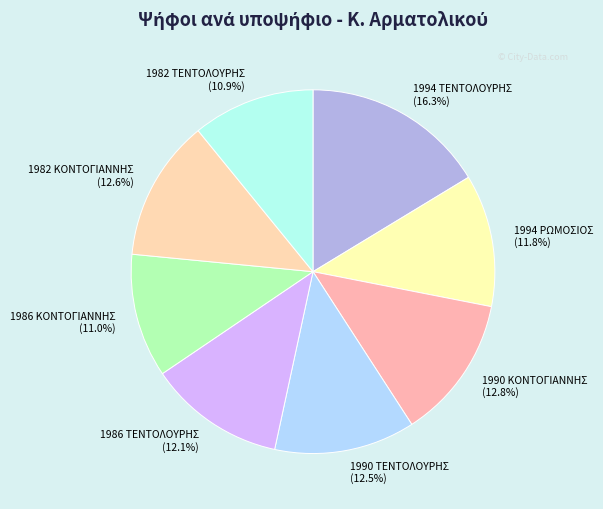

What is the ratio of the value at 1994 ΡΩΜΟΣΙΟΣ to the value at 1982 ΚΟΝΤΟΓΙΑΝΝΗΣ?

0.9